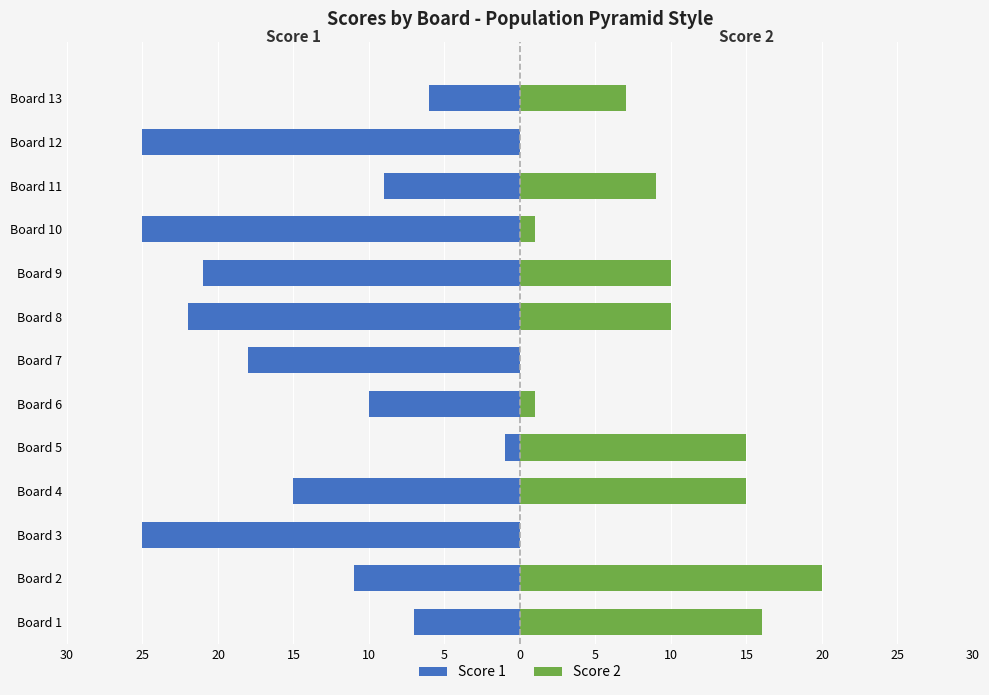

How many data points in Score 1 are above -15?

6